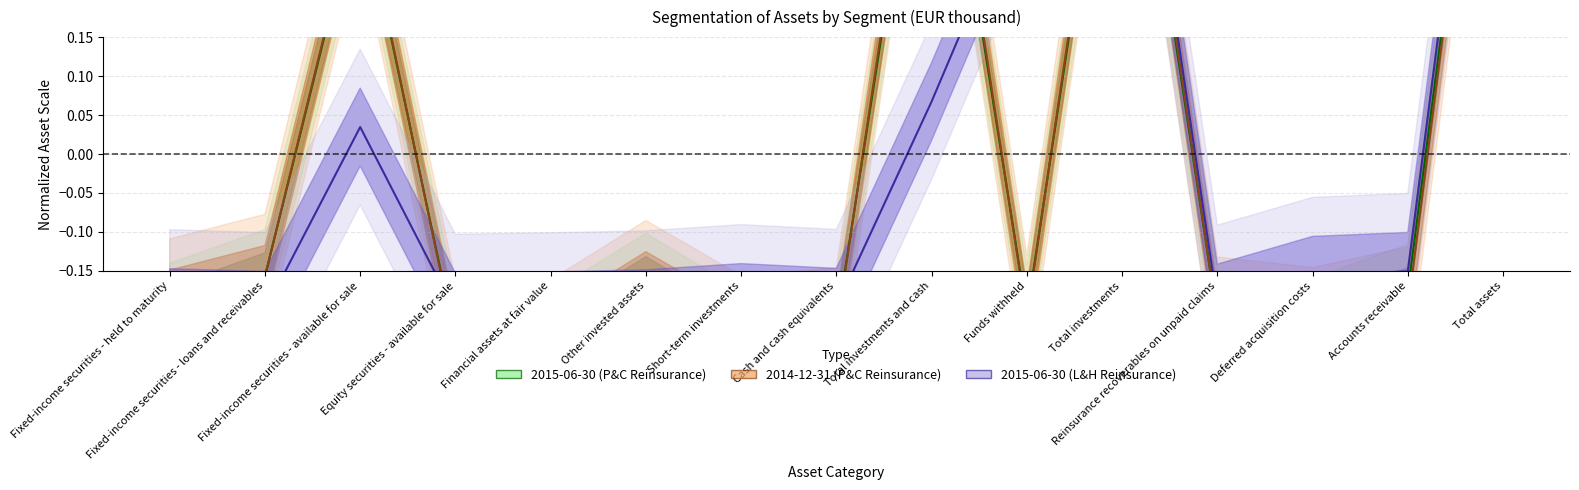

What is the minimum value for 2014-12-31 (P&C Reinsurance)?

-0.2